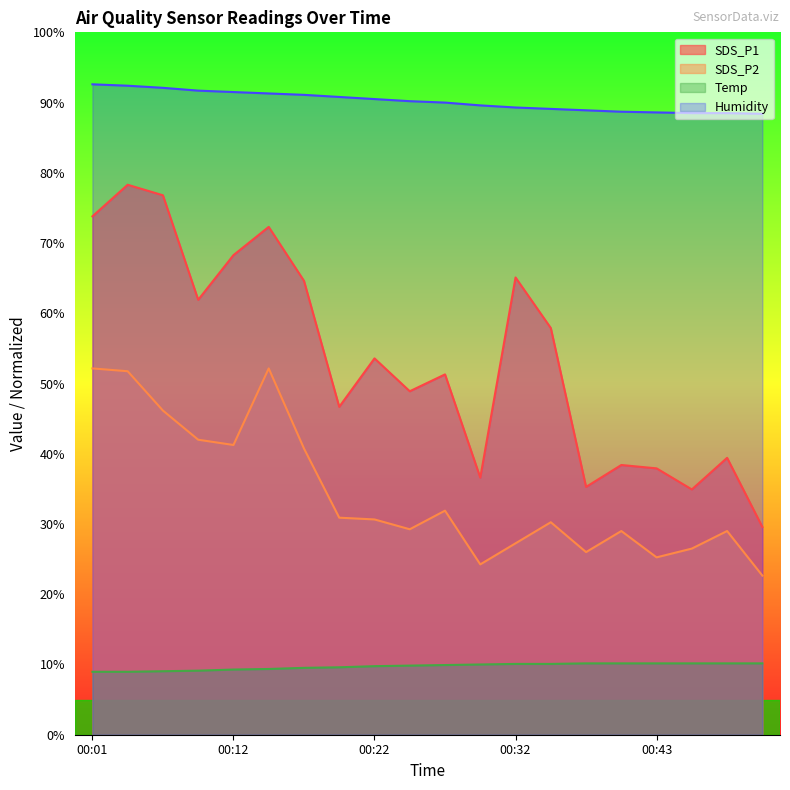

Which category has the lowest value across all series?

00:01